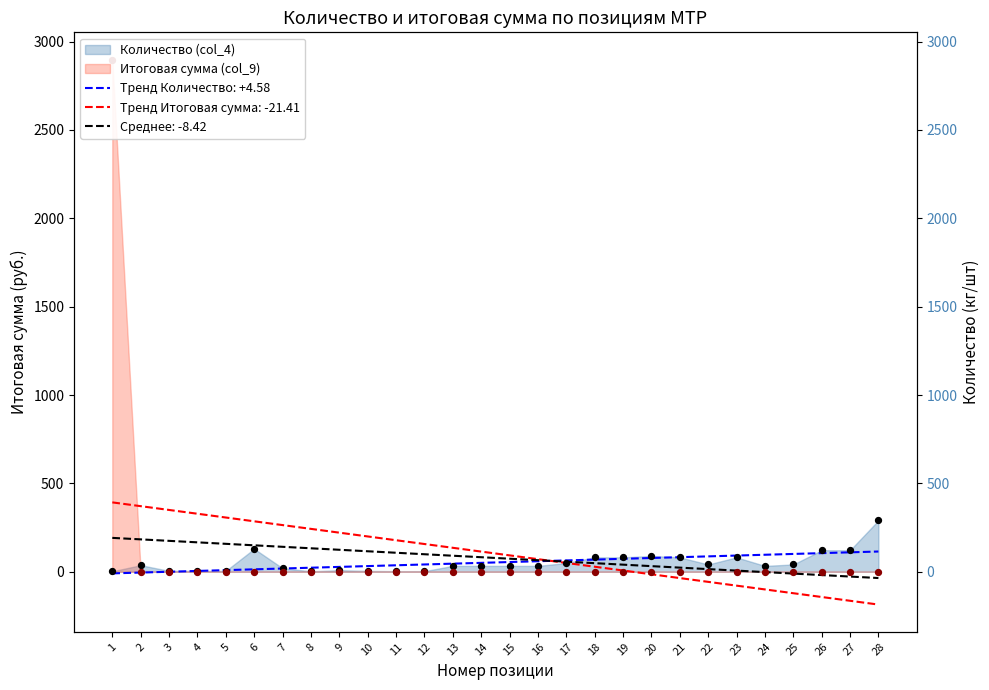

Which series contains the highest Y value?

Итоговая сумма (col_9)